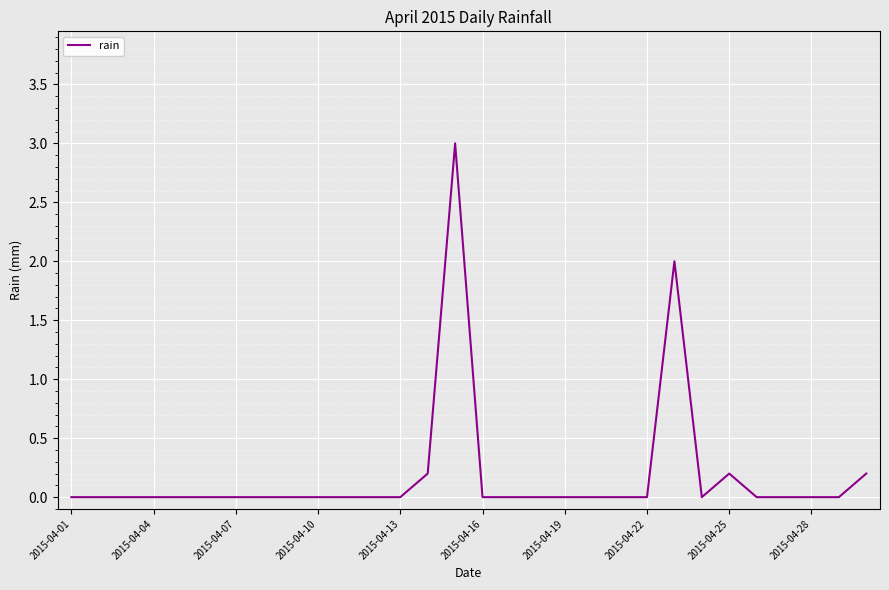

Reading left to right, transcribe all the data shown in this chart.

0.0	0.0	0.0	0.0	0.0	0.0	0.0	0.0	0.0	0.0	0.0	0.0	0.0	0.2	3.0	0.0	0.0	0.0	0.0	0.0	0.0	0.0	2.0	0.0	0.2	0.0	0.0	0.0	0.0	0.2